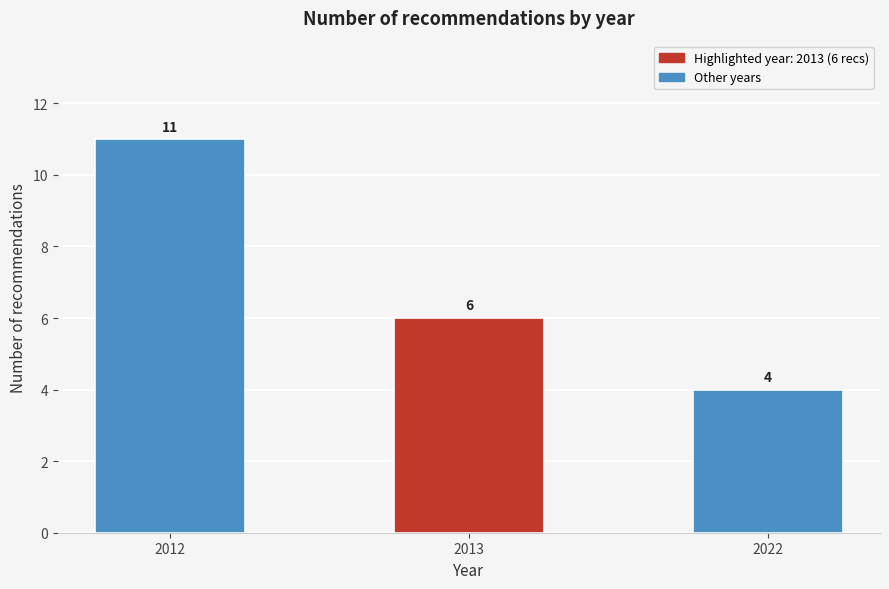

Reading left to right, list all the values displayed in this chart.

11	6	4